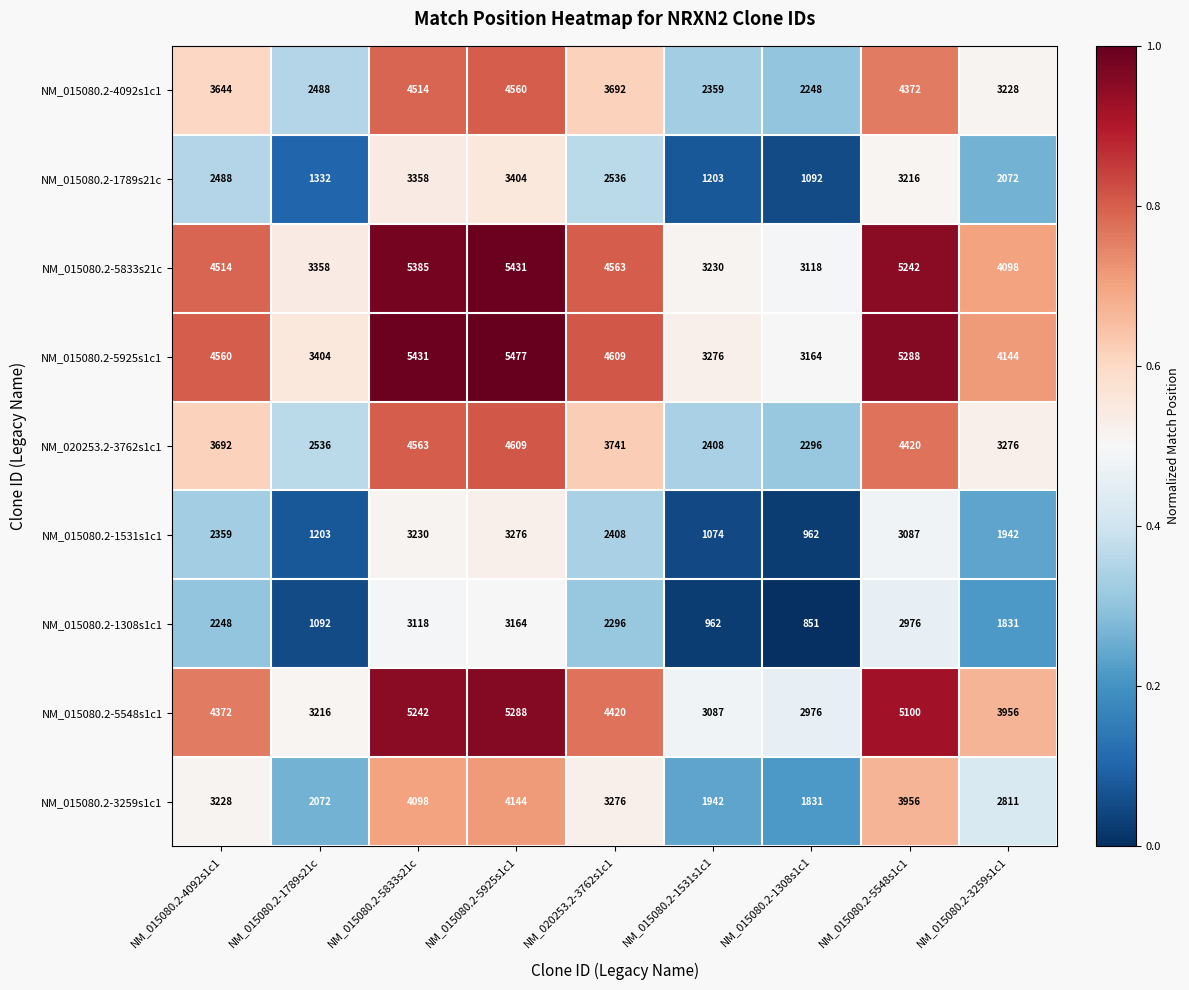

The NM_015080.2-3259s1c1 series shows 1942 at NM_015080.2-1531s1c1. True or false?

True